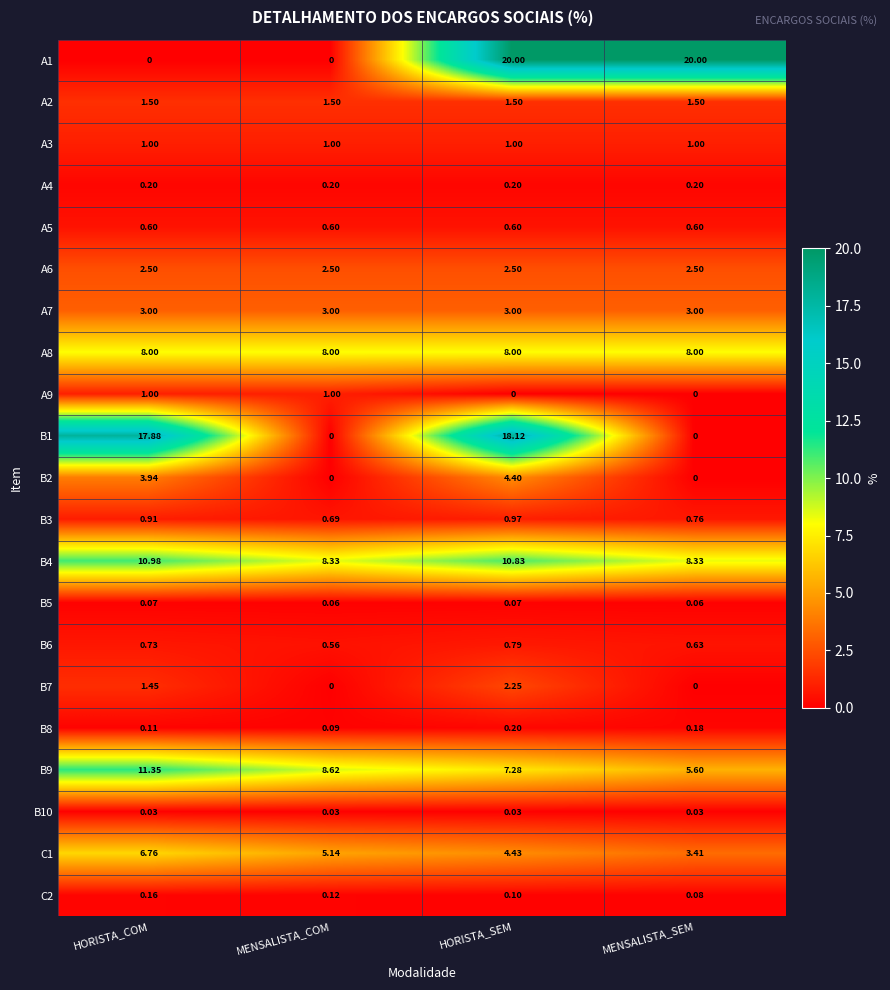

Is the value of B5 at MENSALISTA_COM greater than the value of B10 at HORISTA_SEM?

Yes